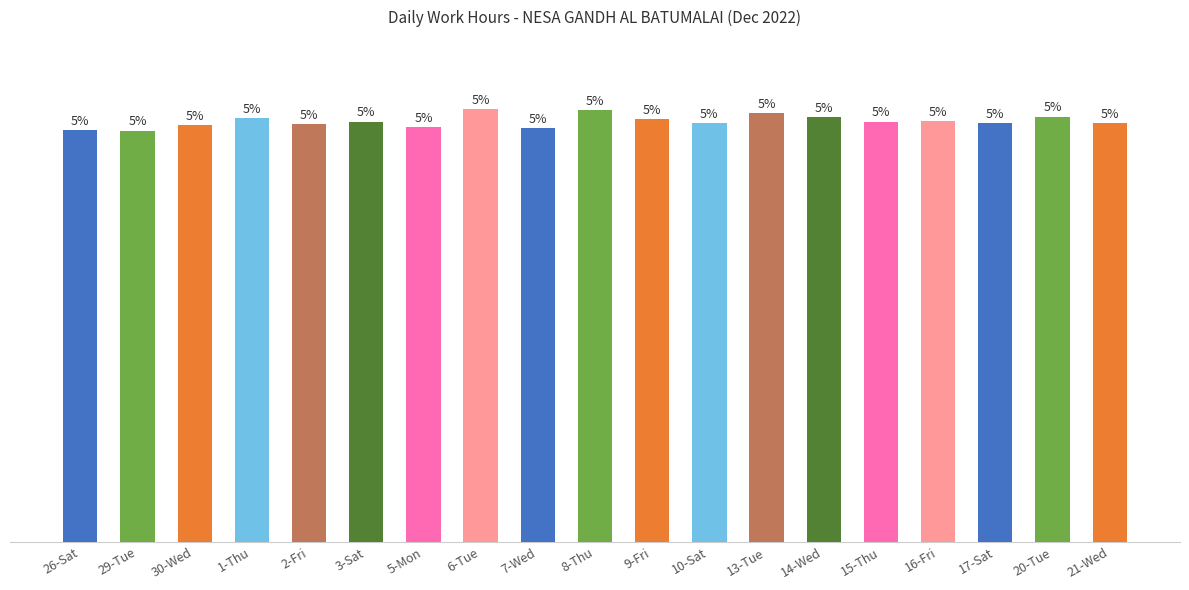

True or false: the data shows 12.8 at 21-Wed.

False